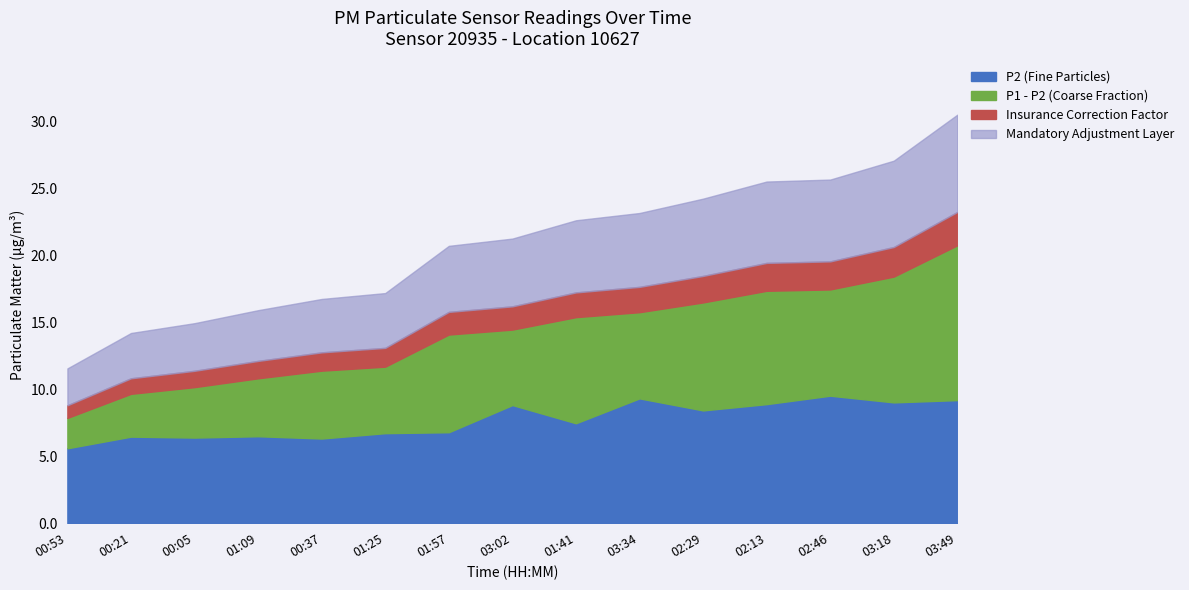

Reading left to right, extract all data points from this chart.

P1: 00:05=10.2	00:21=9.7	00:37=11.4	00:53=7.9	01:09=10.8	01:25=11.7	01:41=15.4	01:57=14.1	02:13=17.4	02:29=16.5	02:46=17.5	03:02=14.5	03:18=18.4	03:34=15.8	03:49=20.8
P2: 00:05=6.4	00:21=6.5	00:37=6.3	00:53=5.6	01:09=6.5	01:25=6.7	01:41=7.5	01:57=6.8	02:13=8.9	02:29=8.4	02:46=9.5	03:02=8.8	03:18=9.0	03:34=9.3	03:49=9.2